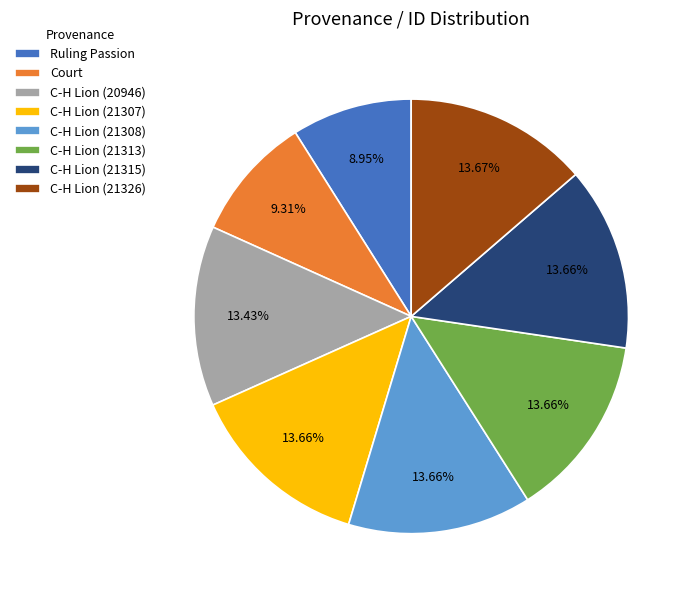

The C-H Lion (21326) slice represents 14% of the pie. True or false?

True